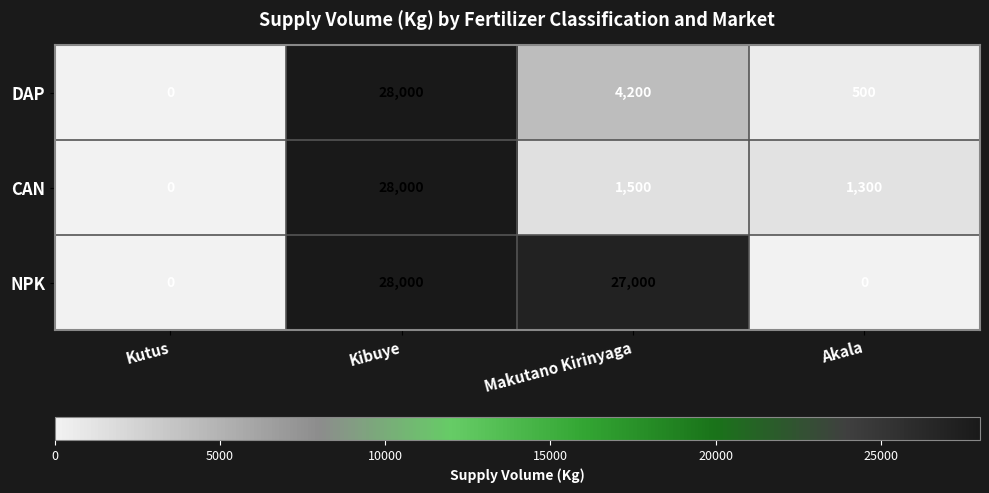

Which series has the largest total across all categories?

NPK